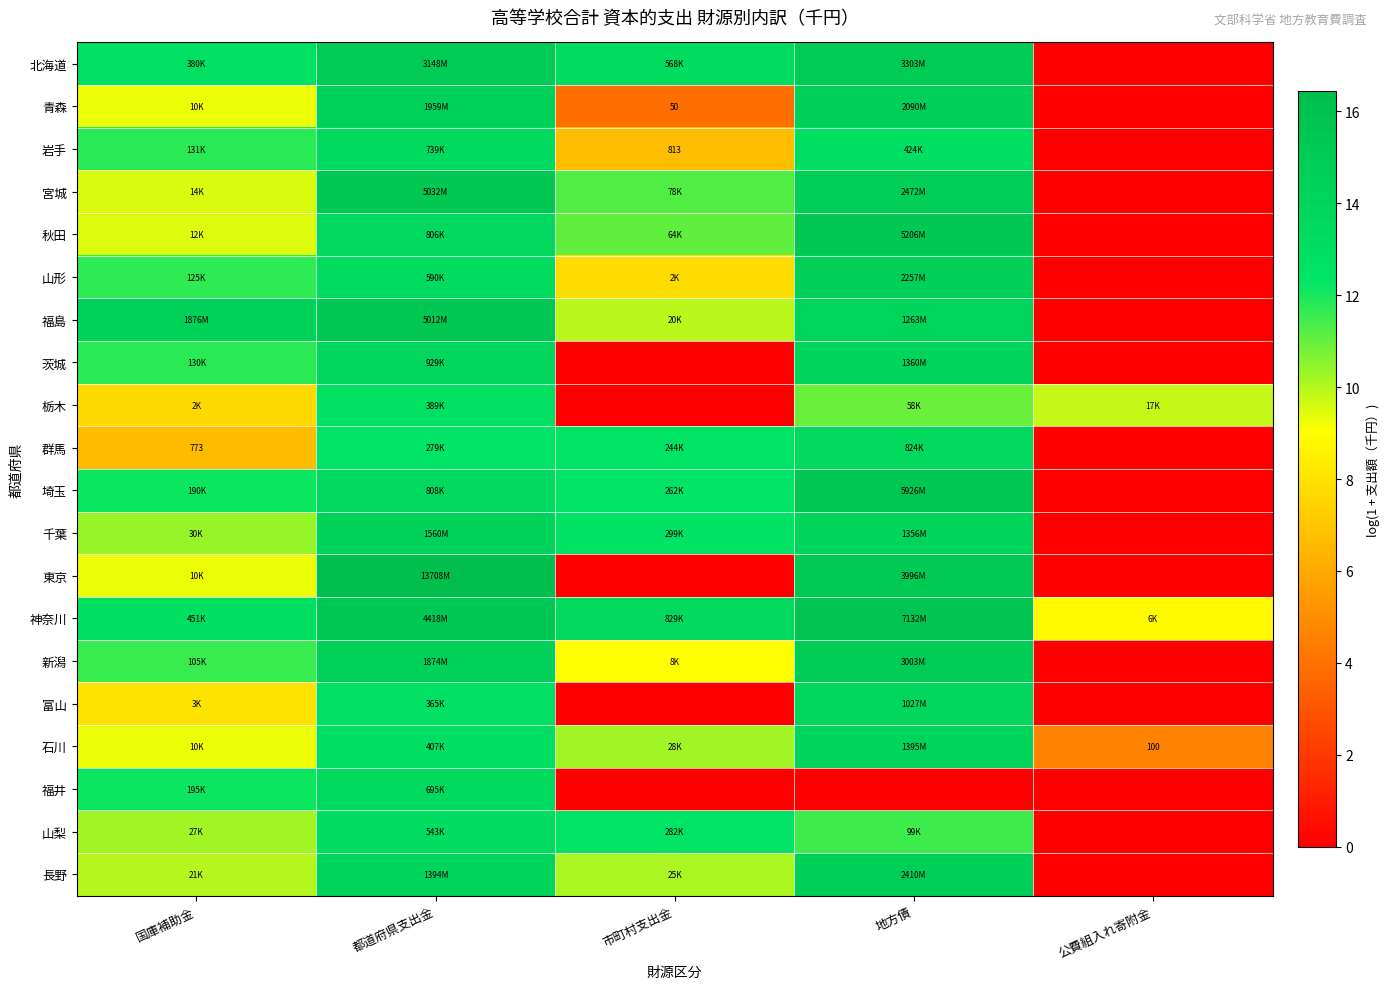

Between 都道府県支出金 and 公費組入れ寄附金, which series saw the biggest shift?

東京